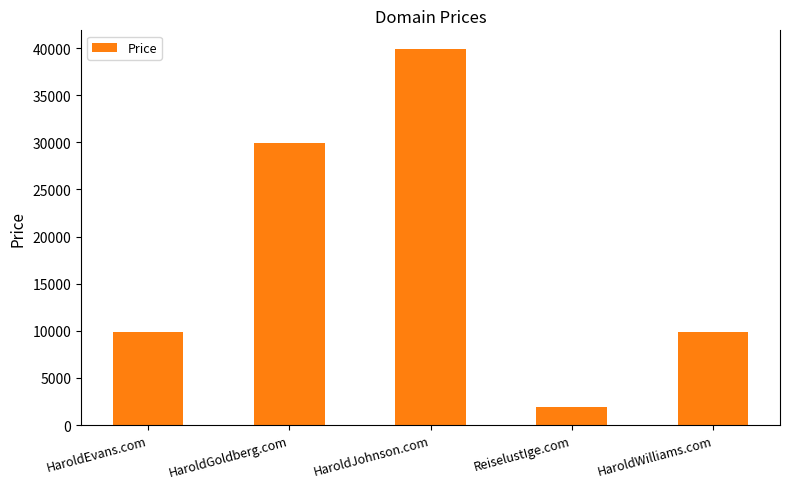

Is it true that the value at HaroldJohnson.com is 39888?

True